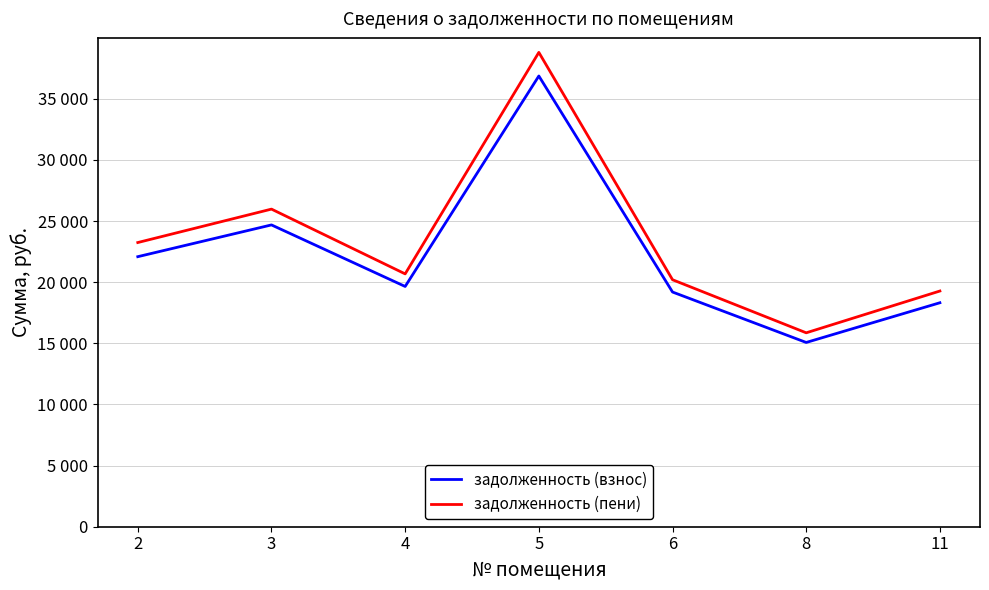

What is the value of the задолженность (взнос) point at the 2nd from the left?

24687.8